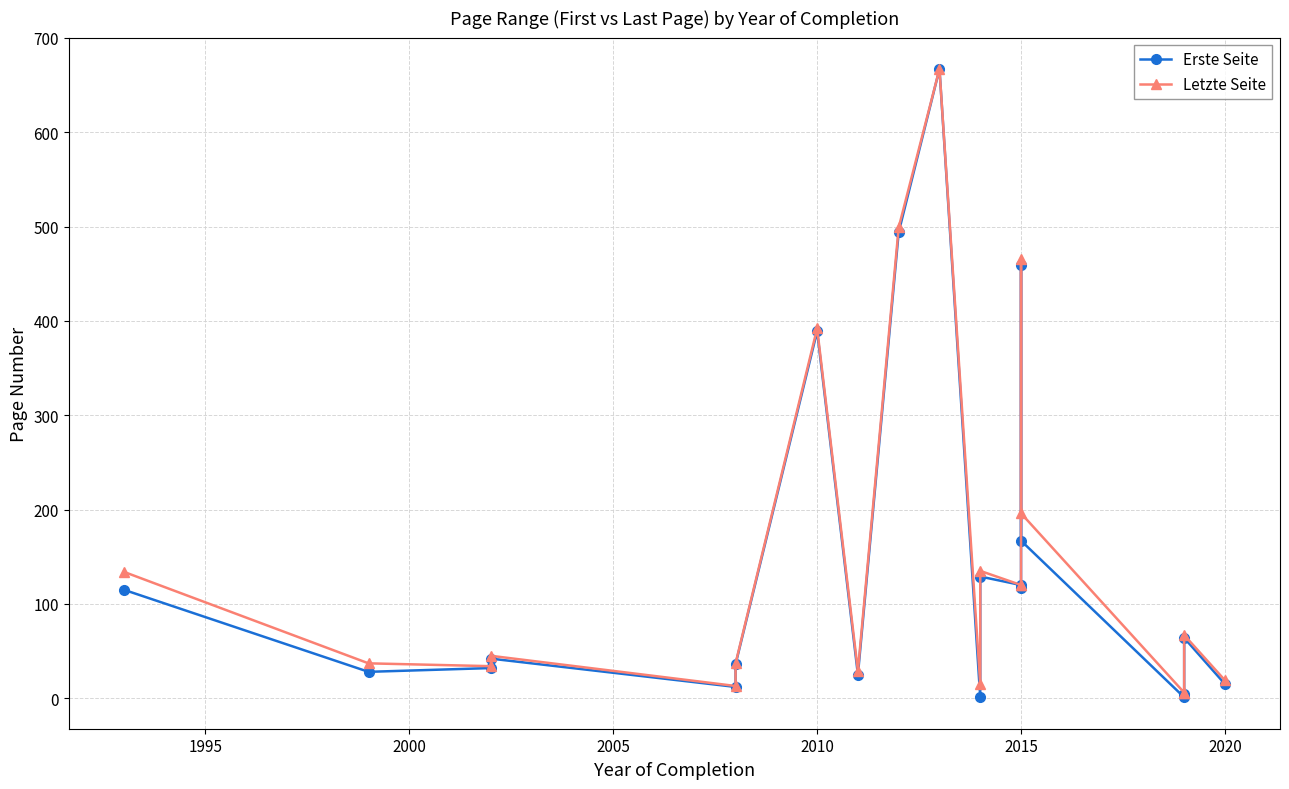

The value of Erste Seite at 1990 is 73. True or false?

False